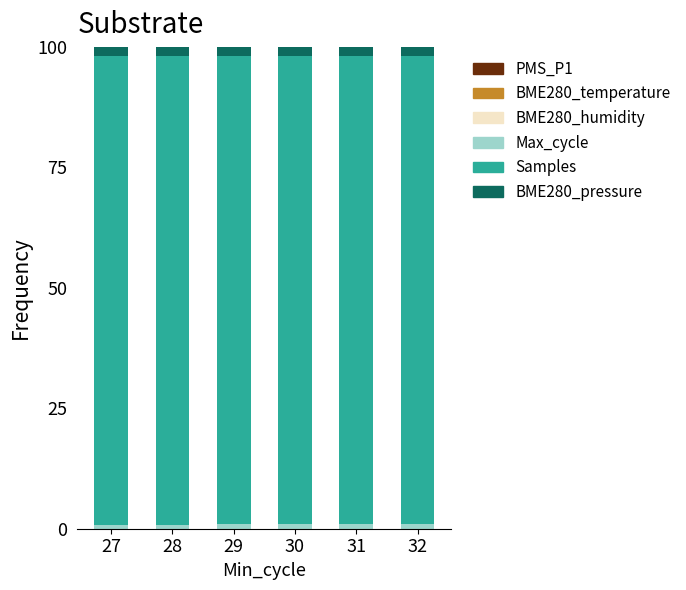

Which series has the largest range (max minus min)?

Samples